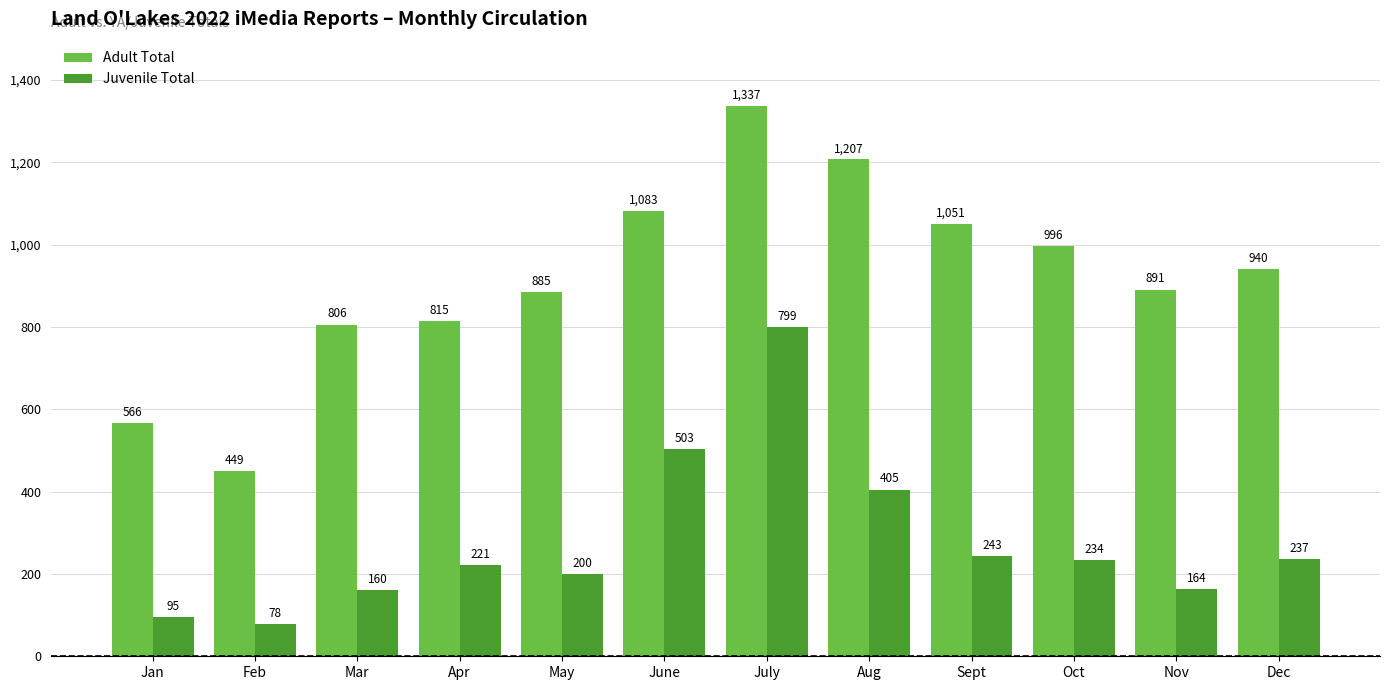

At which category is the sum across all series the highest?

July